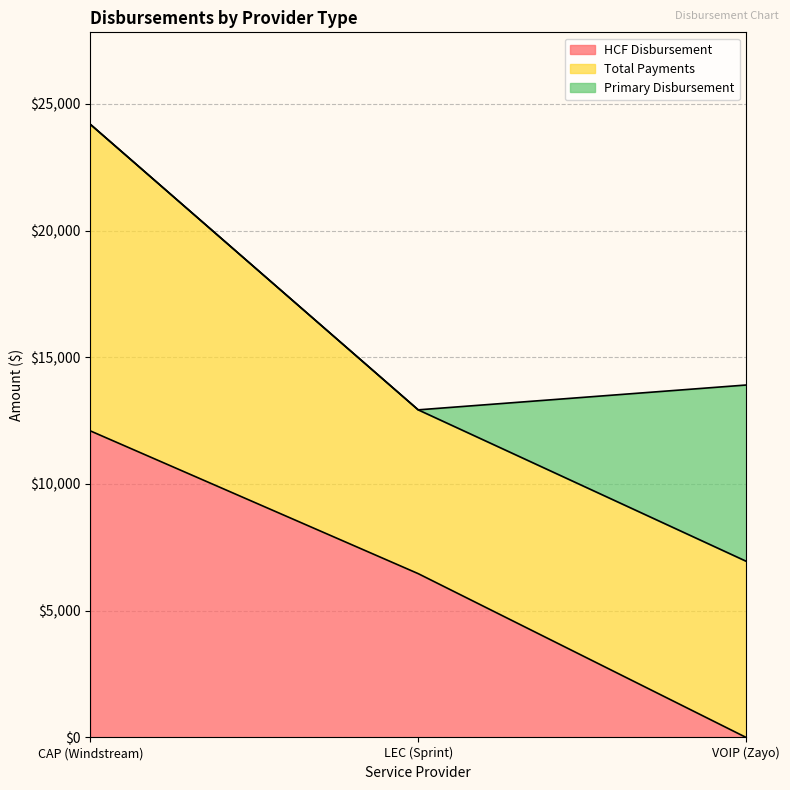

Which series changed the most between CAP (Windstream) and LEC (Sprint)?

Total Payments